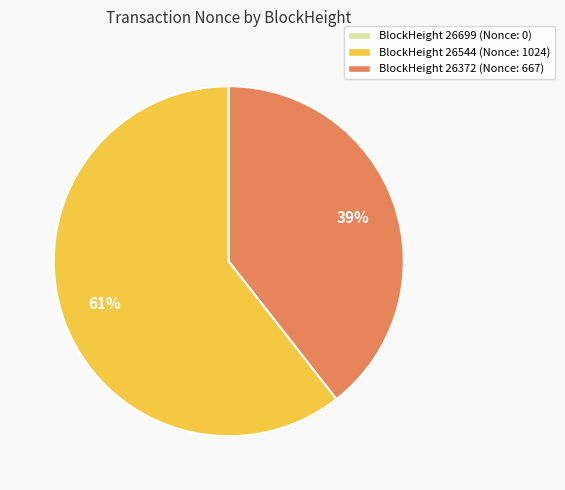

How many slices are in this pie chart?

2